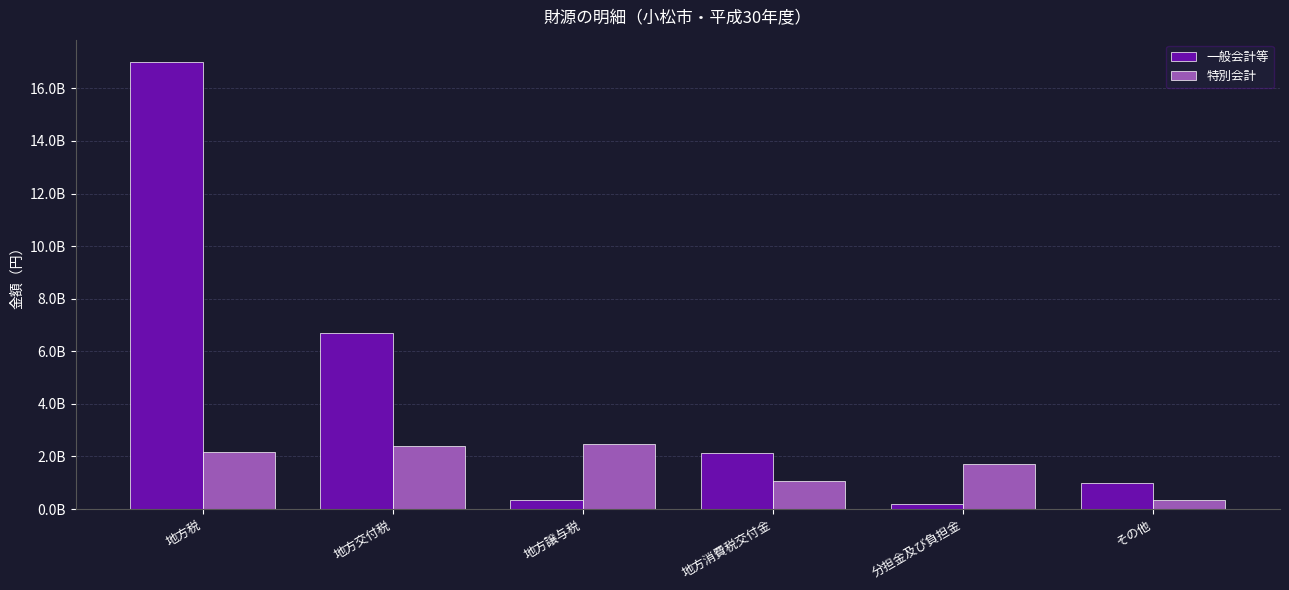

Are the bars horizontal?

No